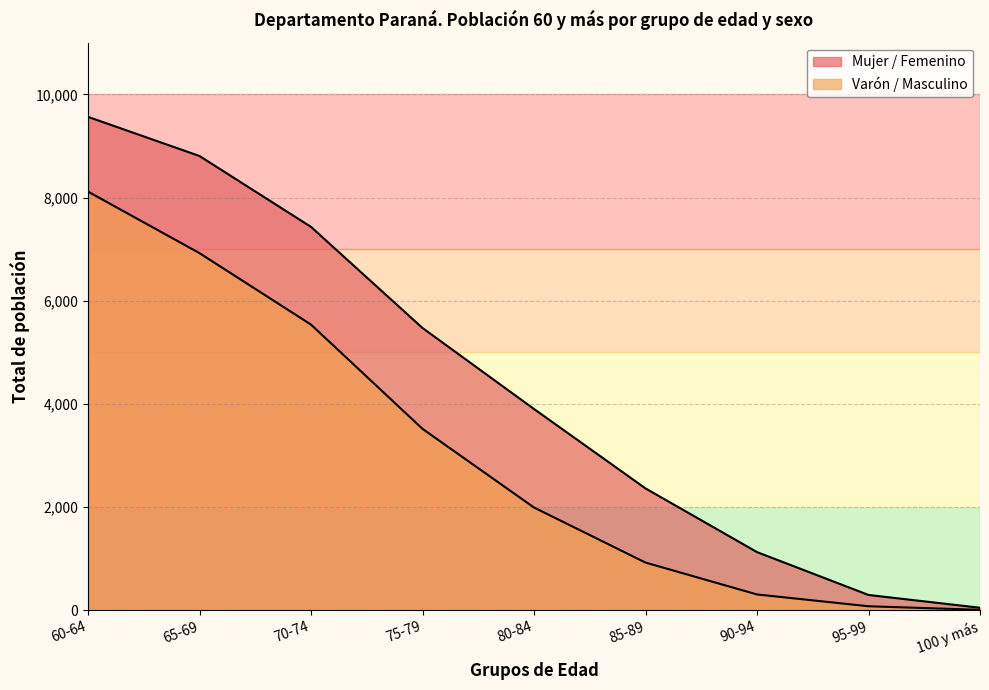

True or false: Mujer / Femenino and Varón / Masculino cross at least once.

False